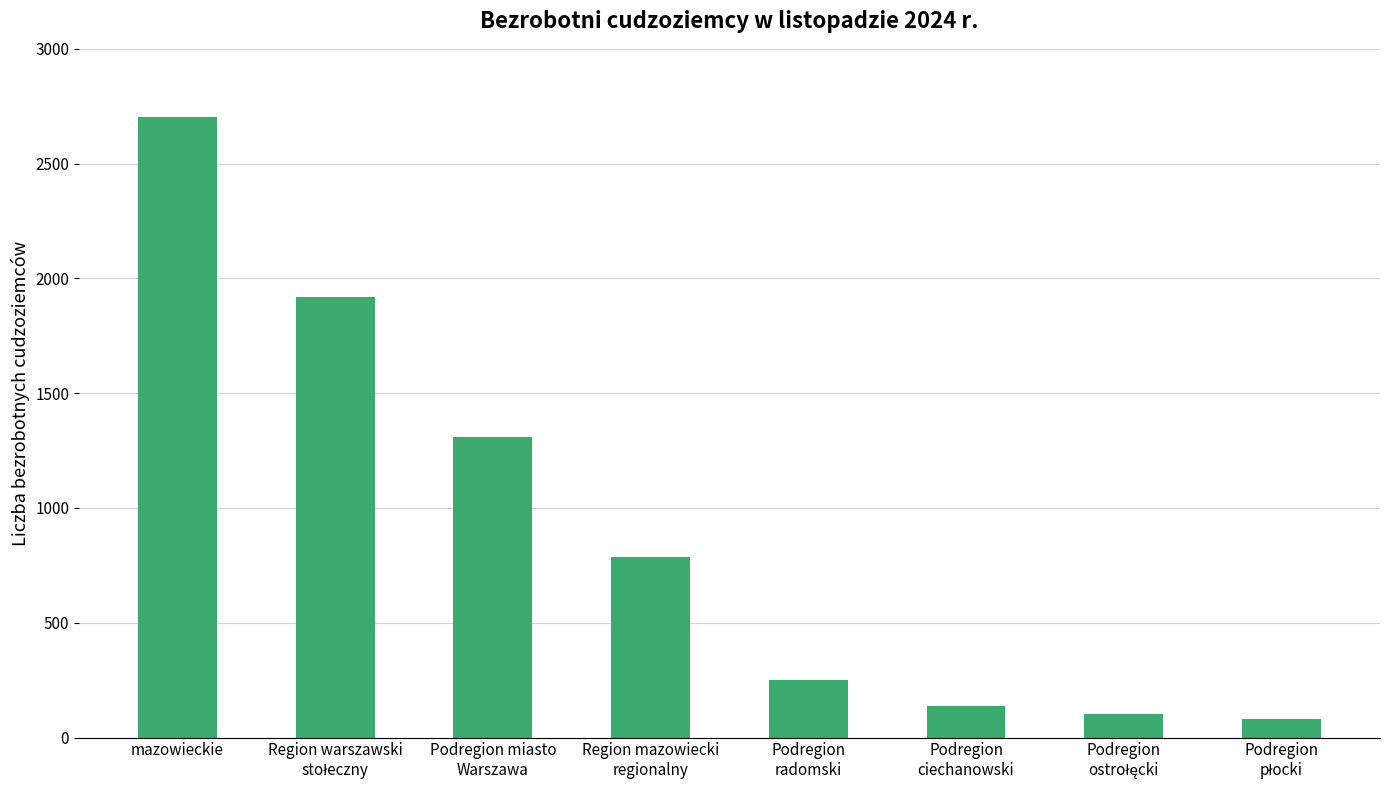

Where is the data nearest to the value 1391?

Podregion miasto
Warszawa